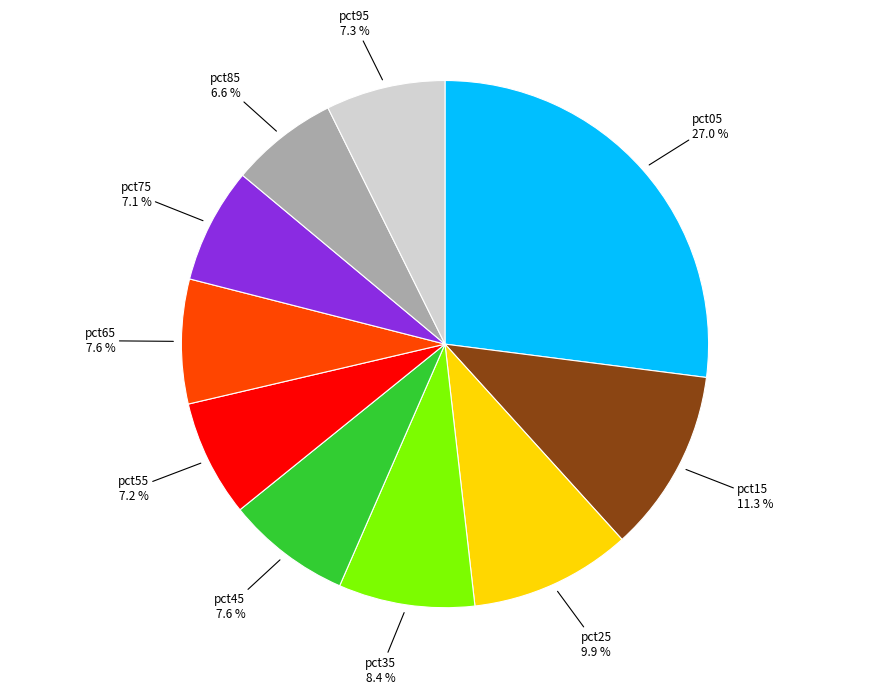

Does any single category account for the majority?

No